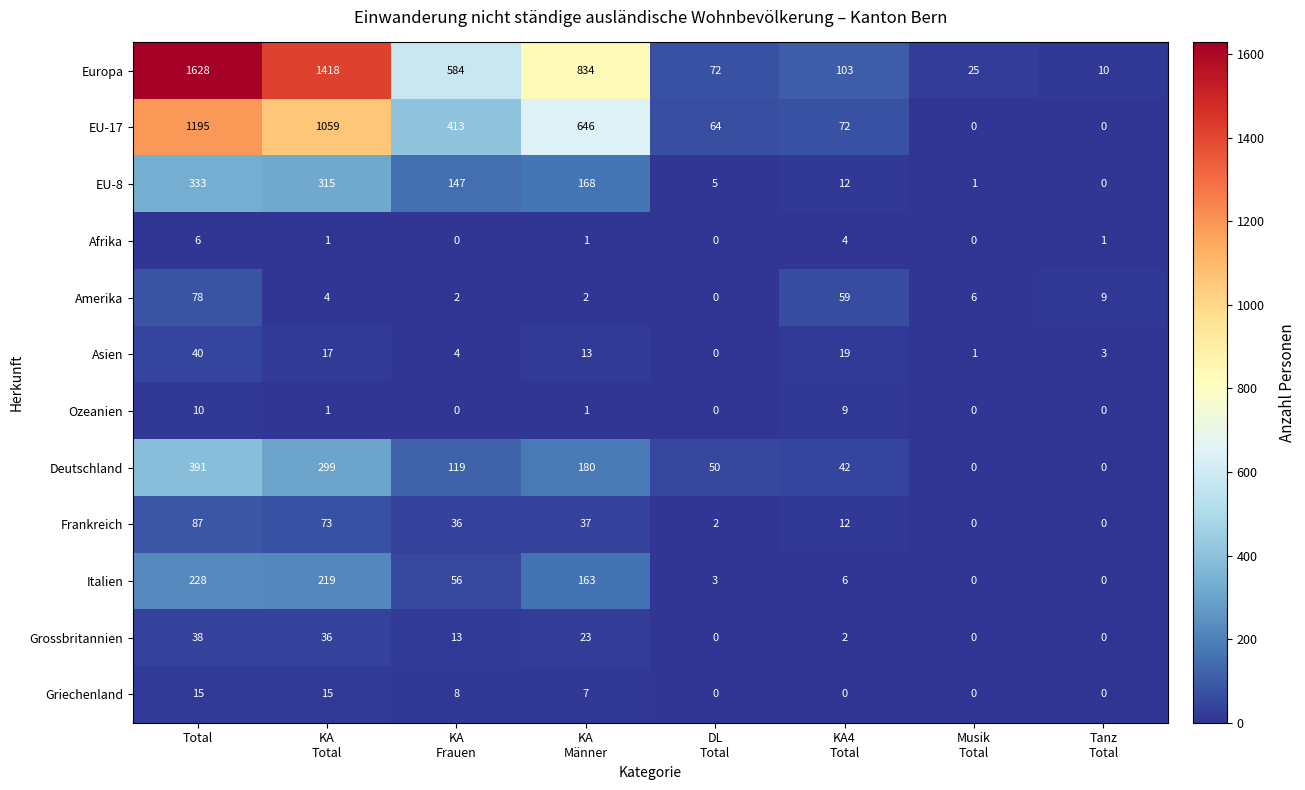

Which series has the largest total across all categories?

Europa